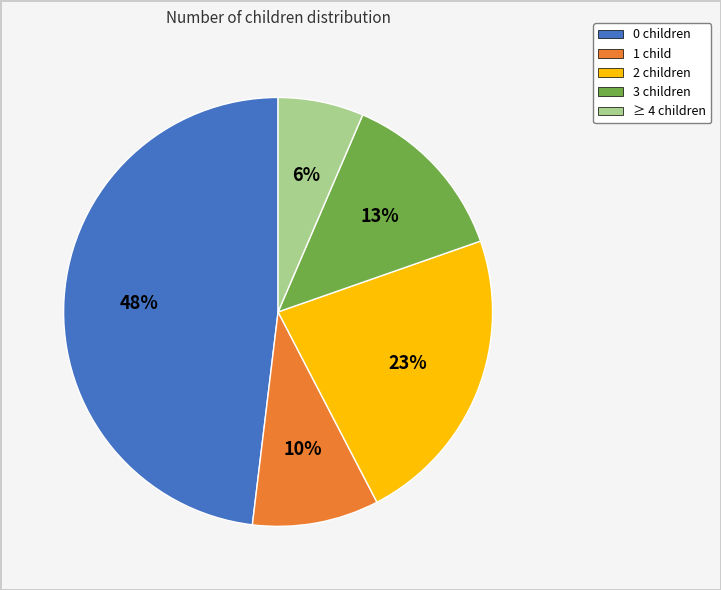

The 2 slice represents 23% of the pie. True or false?

True